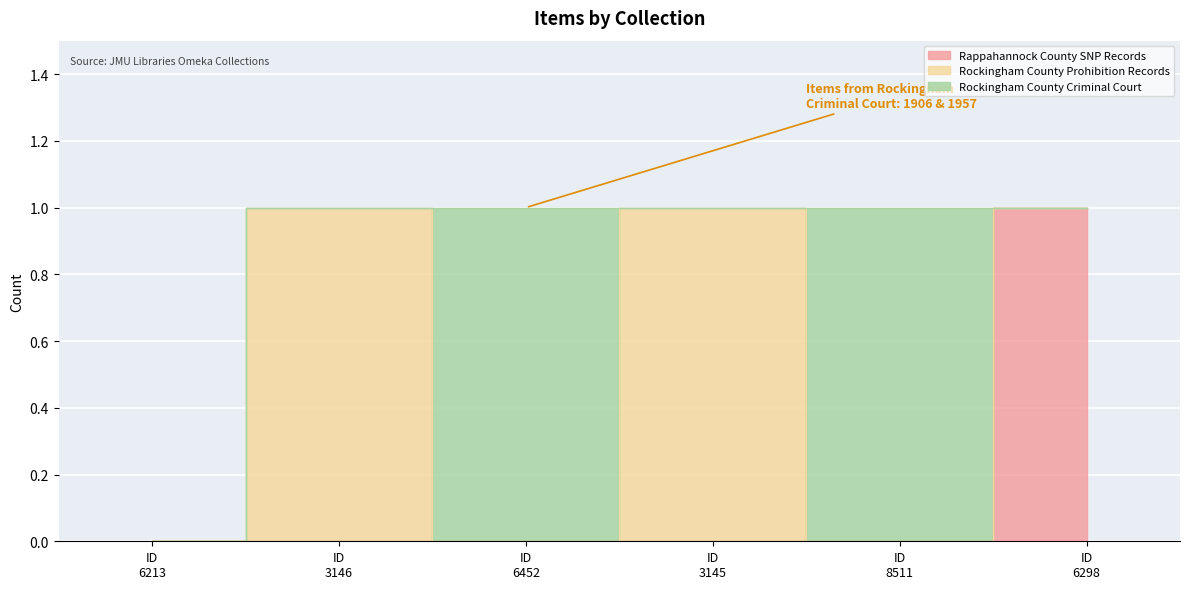

Rank the categories by Rockingham County Prohibition Records value from lowest to highest.

6213, 6452, 8511, 6298, 3146, 3145